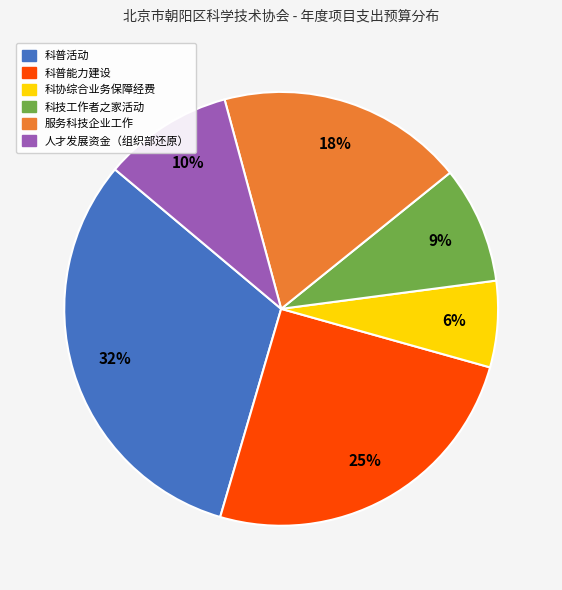

Between 科技工作者之家活动 and 人才发展资金（组织部还原）, which is larger?

人才发展资金（组织部还原）